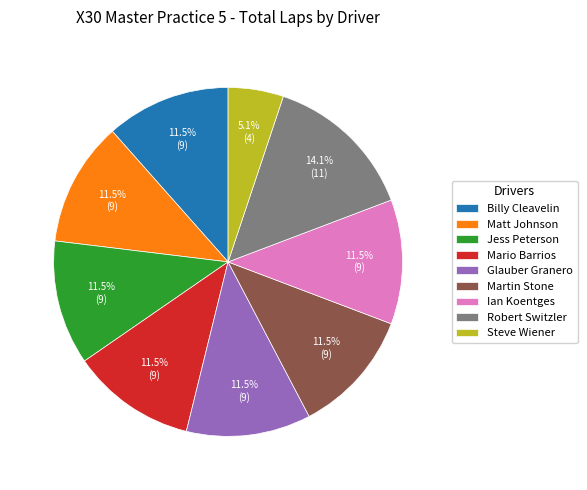

To the nearest percent, what is the combined percentage of Glauber Granero and Martin Stone?

23%